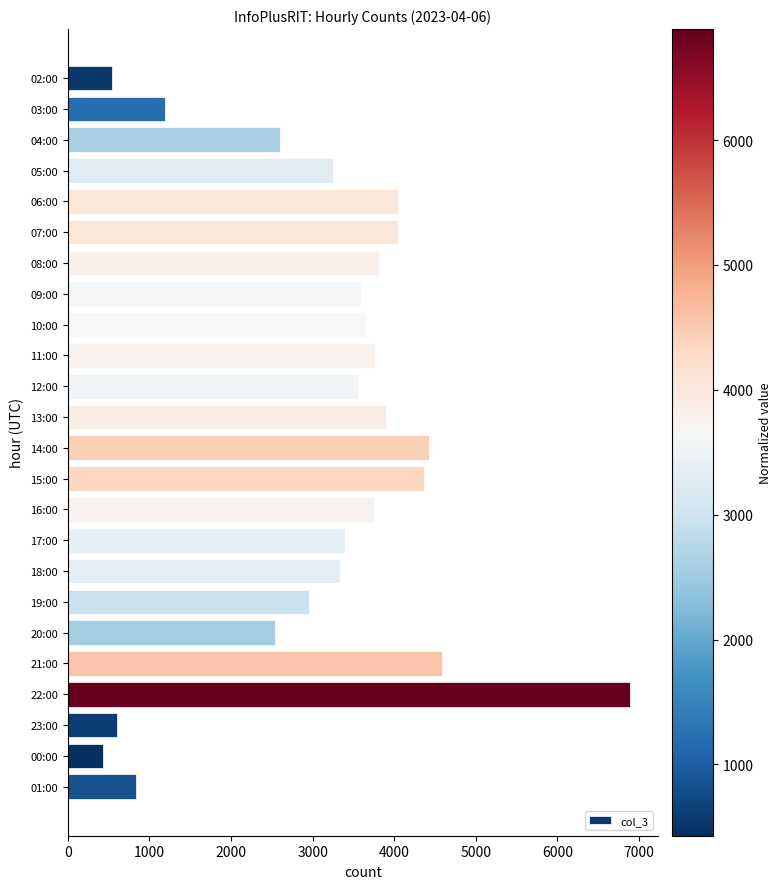

How many data points does each series have?

24